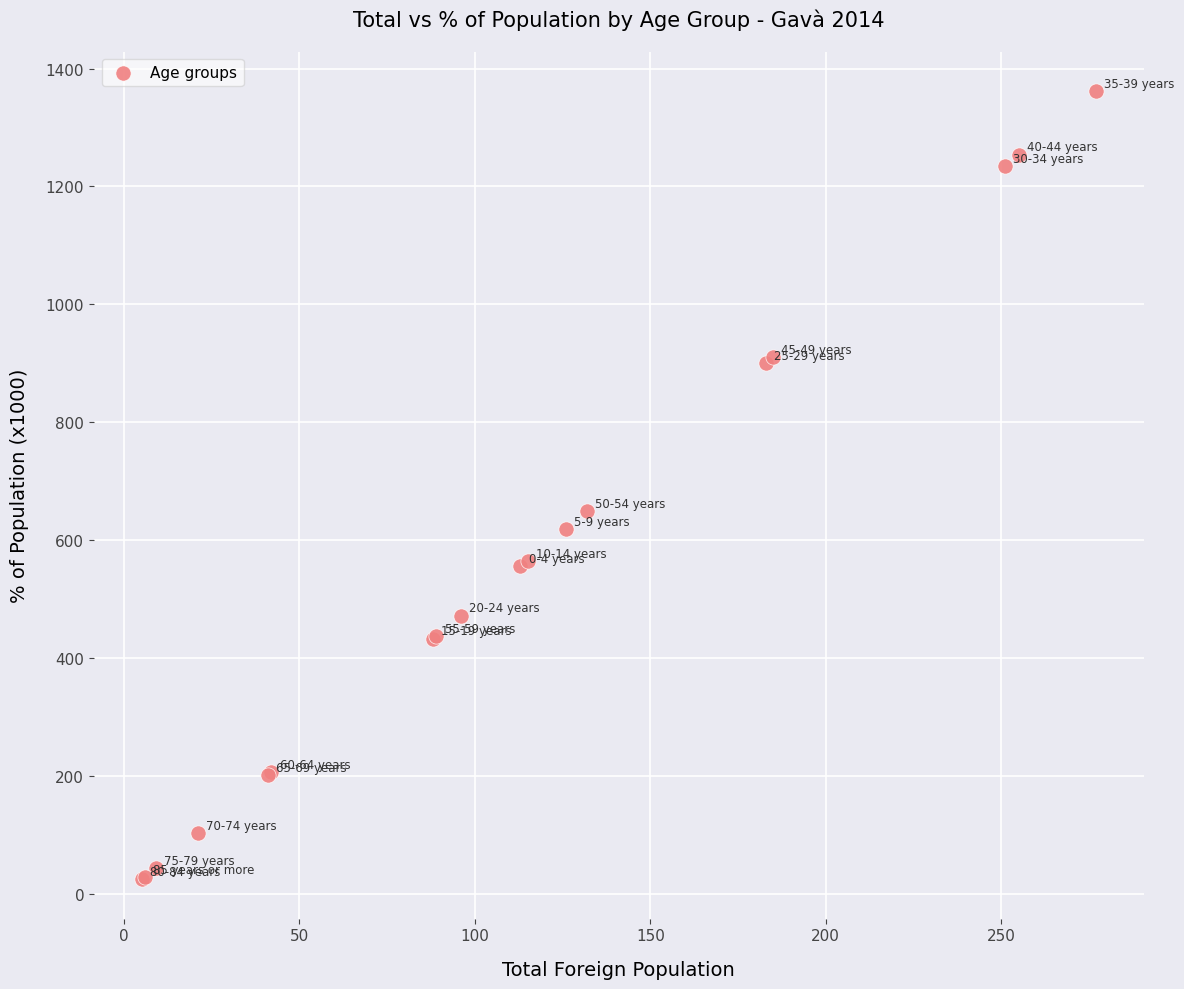

What Y value in the scatter plot is closest to 693?

649